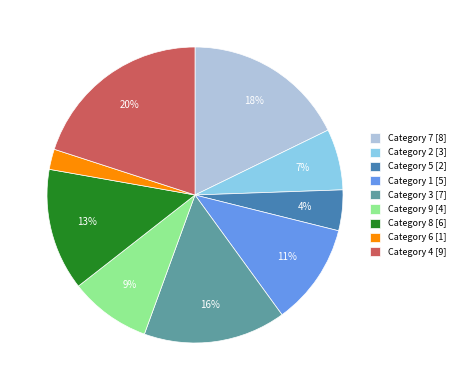

How many segments does this pie chart have?

9